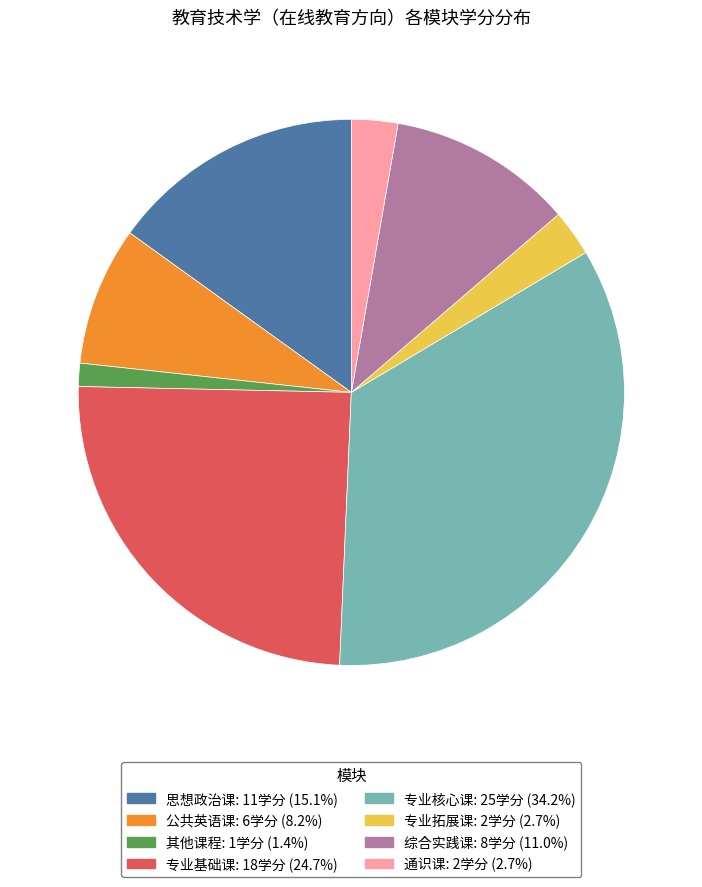

Which category has the biggest portion of the pie?

专业核心课